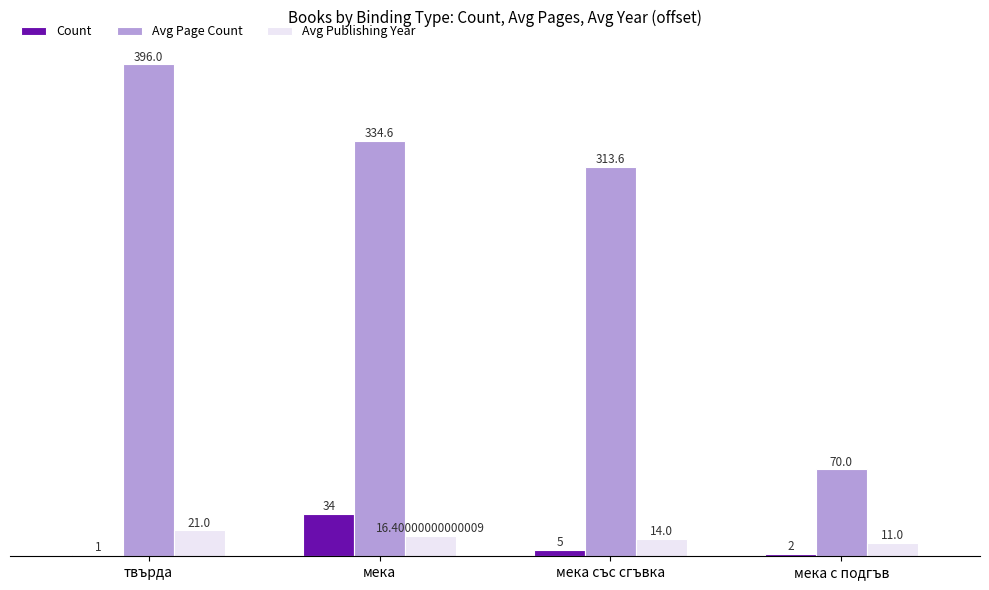

What are all the series names shown in the legend?

Count, Avg Page Count, Avg Publishing Year